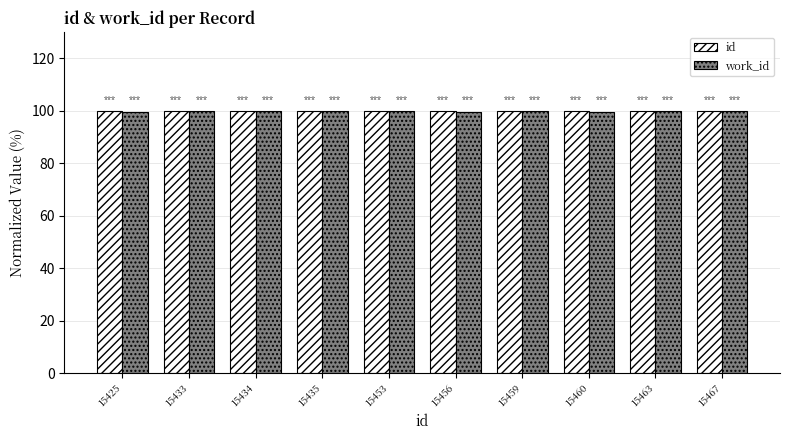

What is the minimum value for id?

99.7